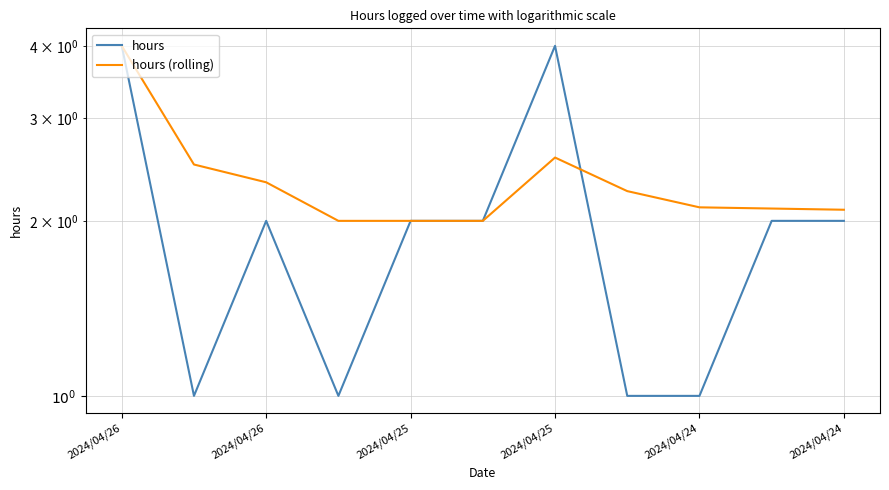

Which label corresponds to the smallest value in the chart?

2024/04/26